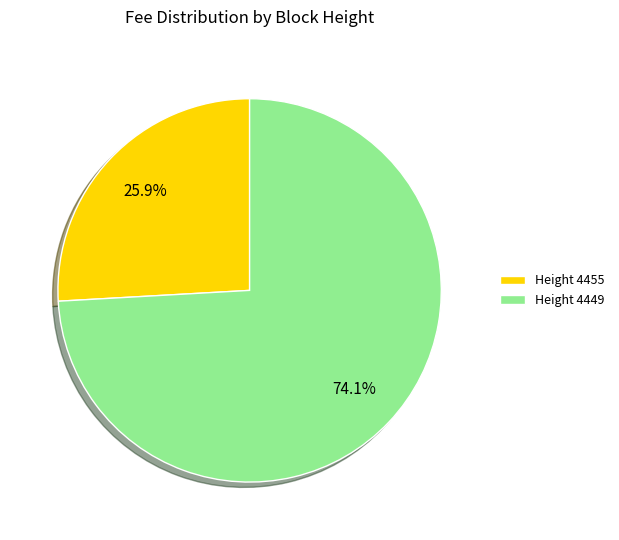

To the nearest percent, what is the average slice percentage?

50%